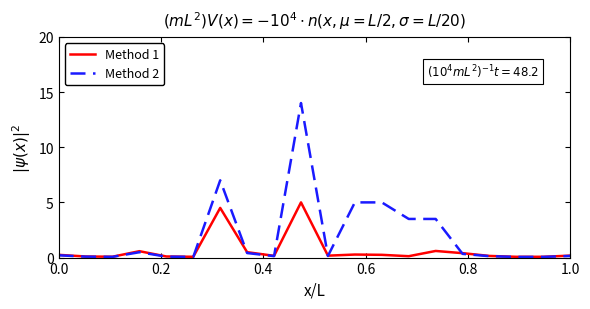

Rank the series by their average value, from highest to lowest.

Method 2, Method 1